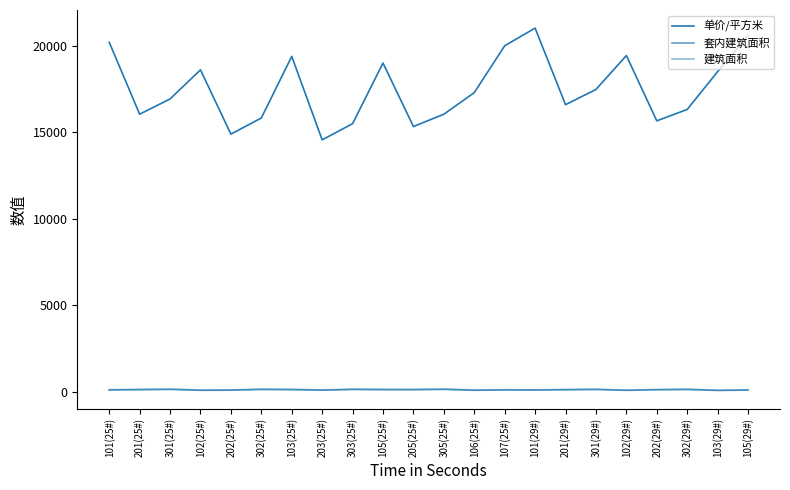

Reading right to left, what are all the values shown in this chart?

单价/平方米: 20594.0	18517.0	16331.0	15672.0	19447.0	17485.0	16606.0	21031.0	20012.0	17301.0	16056.0	15342.0	19013.0	15507.0	14573.0	19397.0	15837.0	14903.0	18619.0	16936.0	16056.0	20213.0
套内建筑面积: 108.6	87.0	140.6	125.2	92.9	140.6	125.2	108.6	113.7	96.6	146.0	129.6	131.0	141.4	102.4	131.0	141.4	102.4	96.6	146.0	129.6	113.7
建筑面积: 128.1	102.5	165.7	147.6	109.6	165.7	147.6	128.1	134.9	114.6	173.2	153.7	155.4	167.7	121.4	155.4	167.7	121.4	114.6	173.2	153.7	134.9